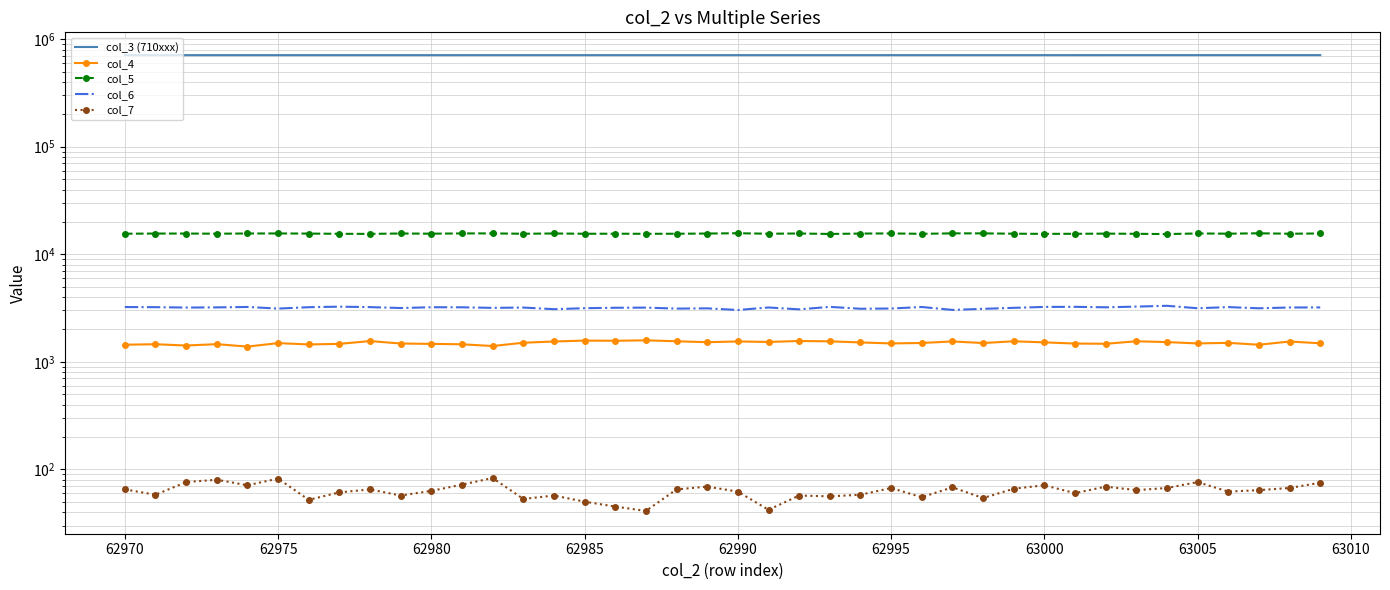

Is the value of col_5 at 29 greater than the value of col_6 at 29?

Yes